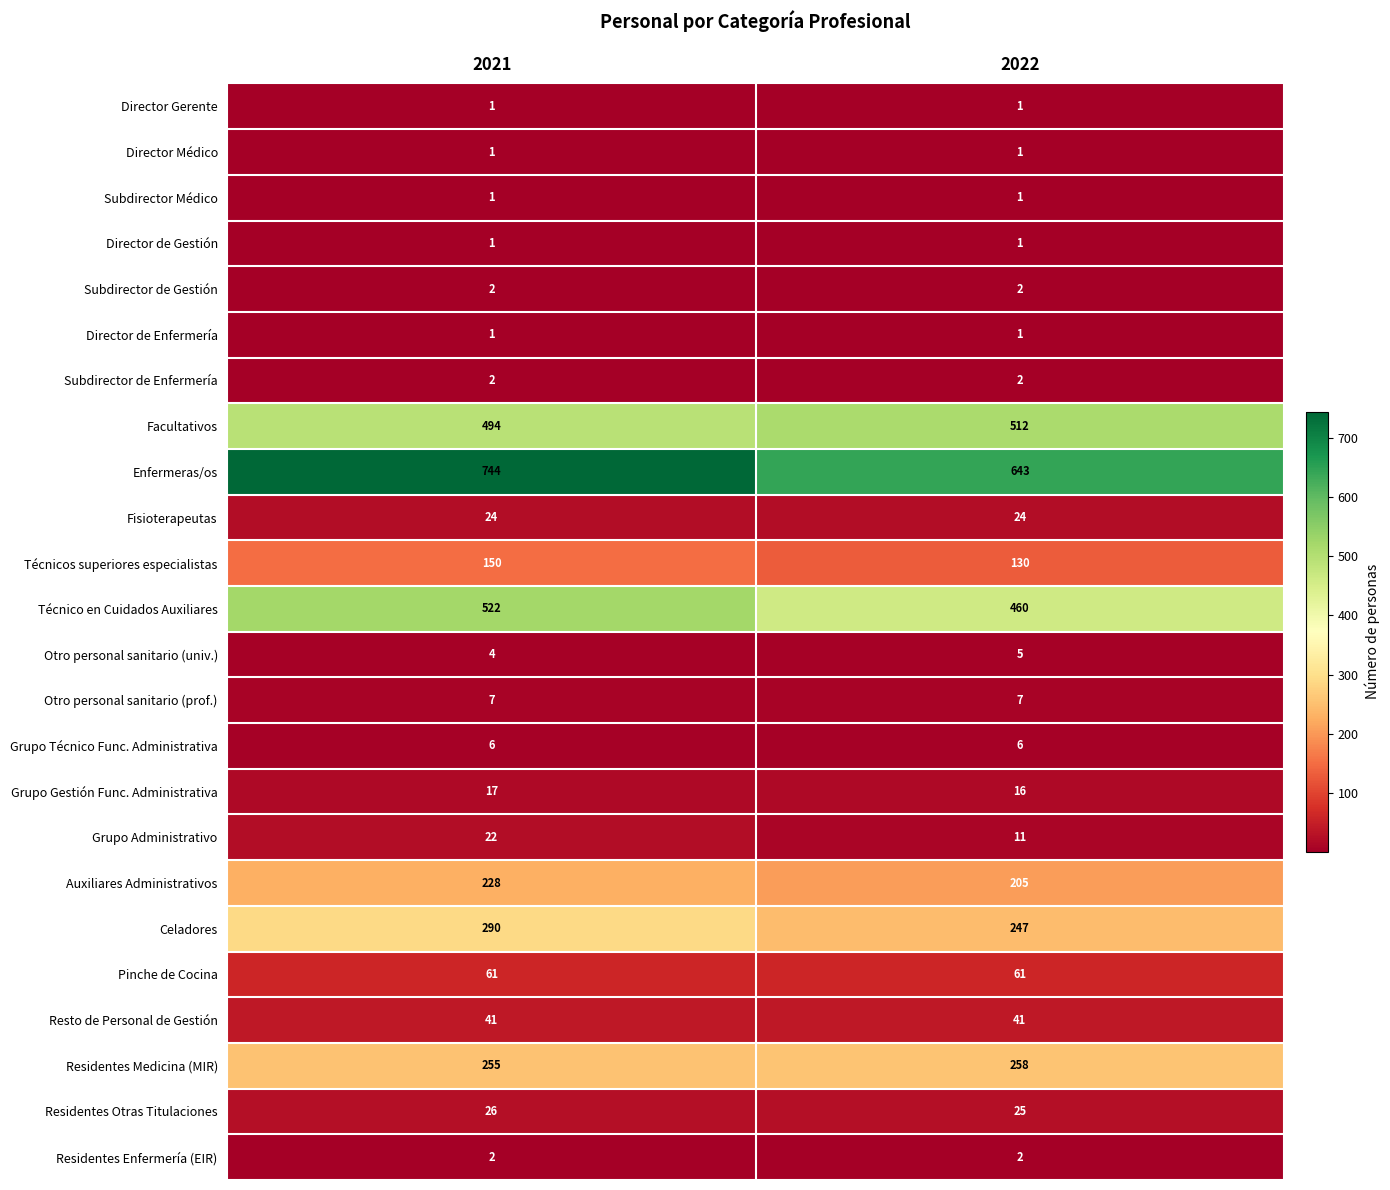

Which label corresponds to the largest value in the chart?

2021